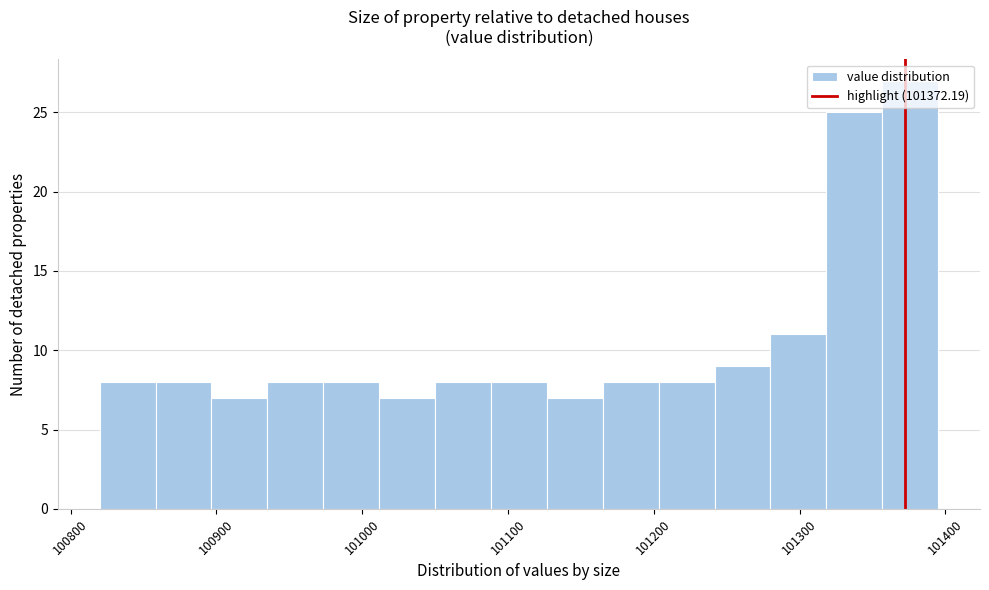

Read against the x-axis, roughly where is the centre of the tallest bar?

101380